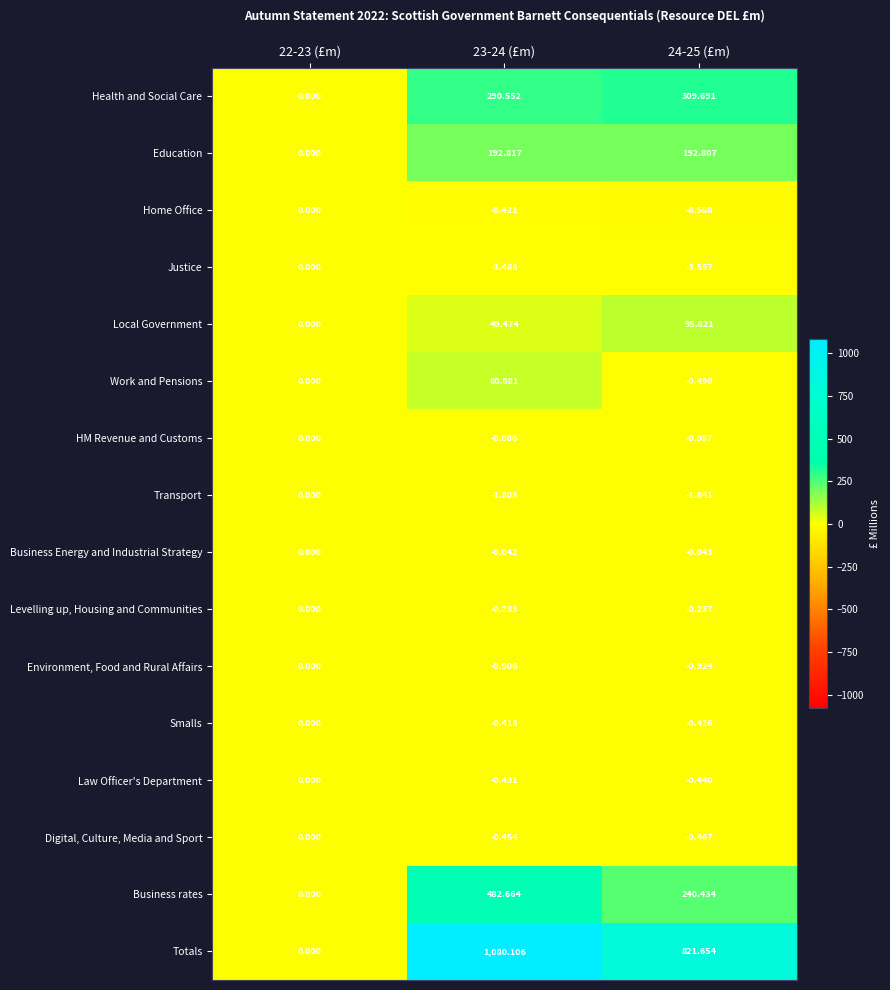

Which series changed the most between 22-23 (£m) and 24-25 (£m)?

Totals